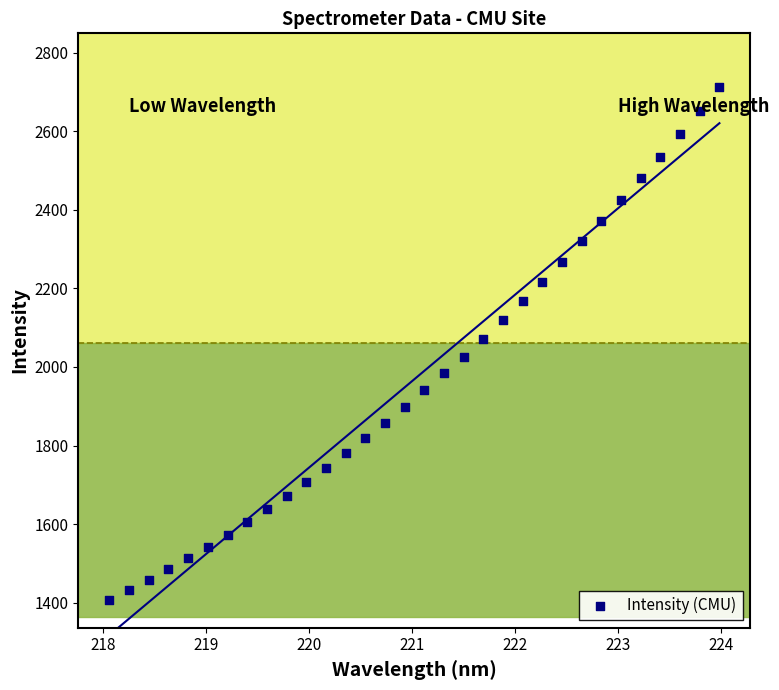

What is the range of X values (max minus min)?

5.9